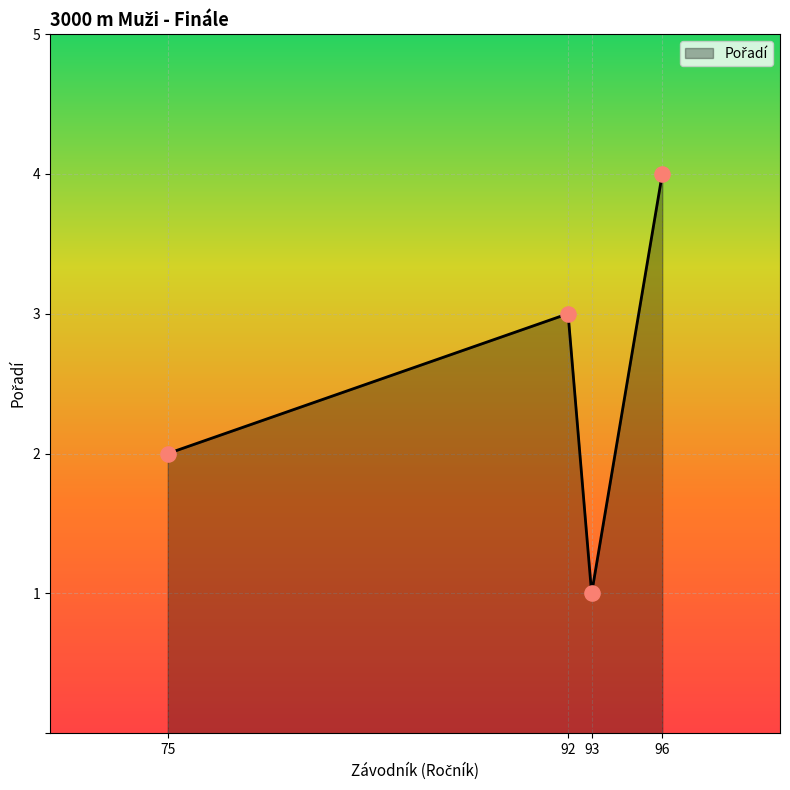

What is the ratio of the value at 96 to the value at 93?

4.0